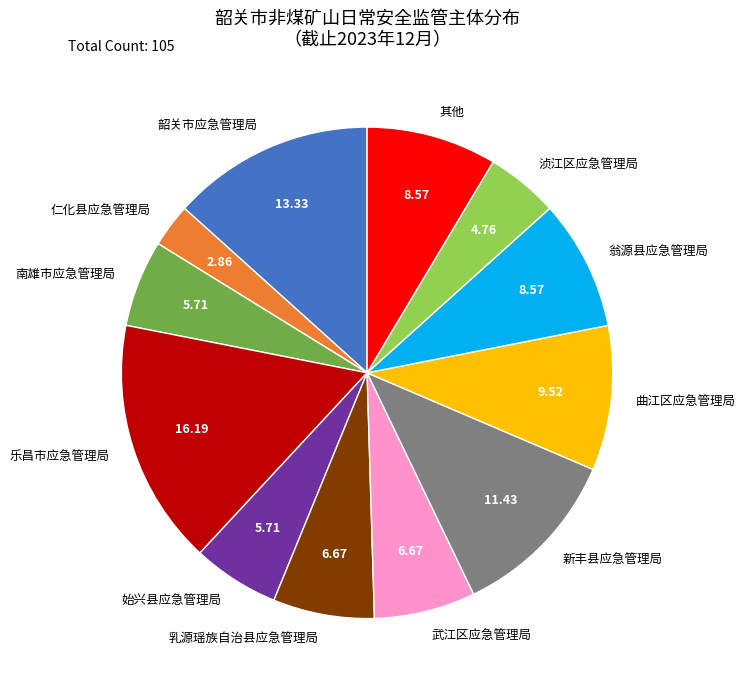

How many segments does this pie chart have?

12